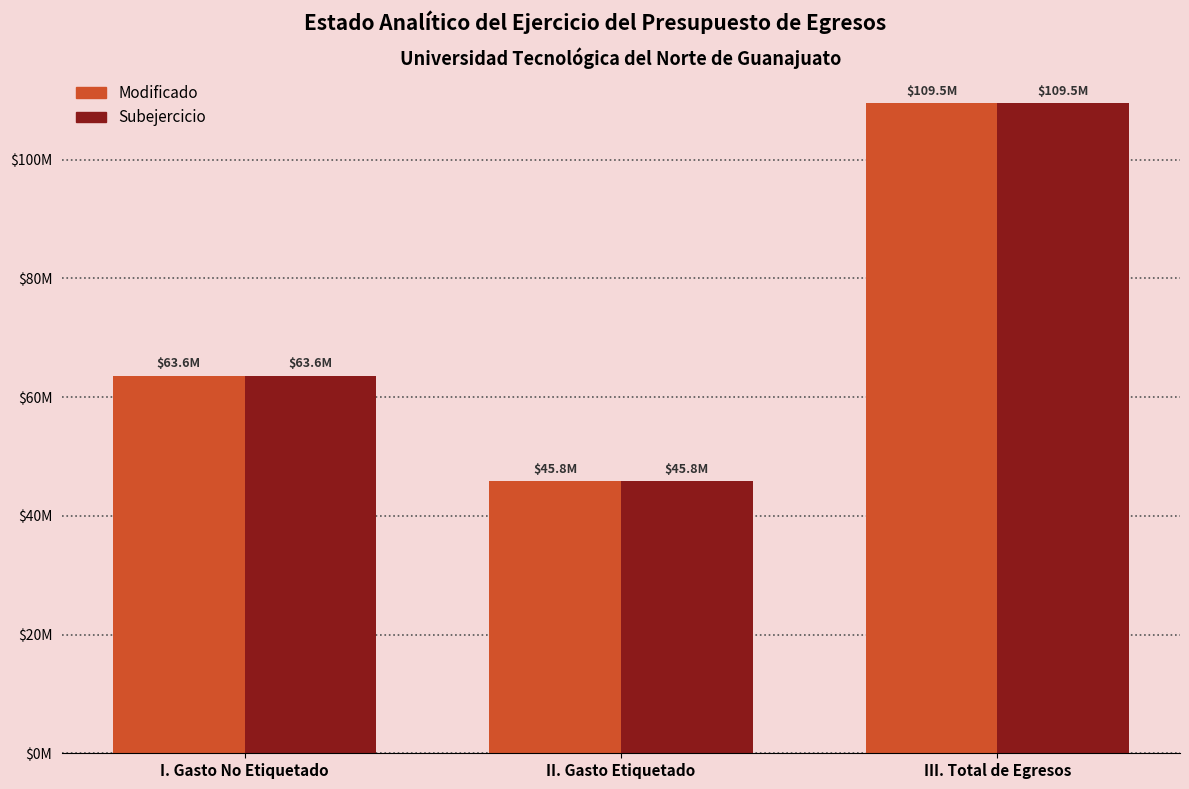

What are all the series names shown in the legend?

Modificado, Subejercicio